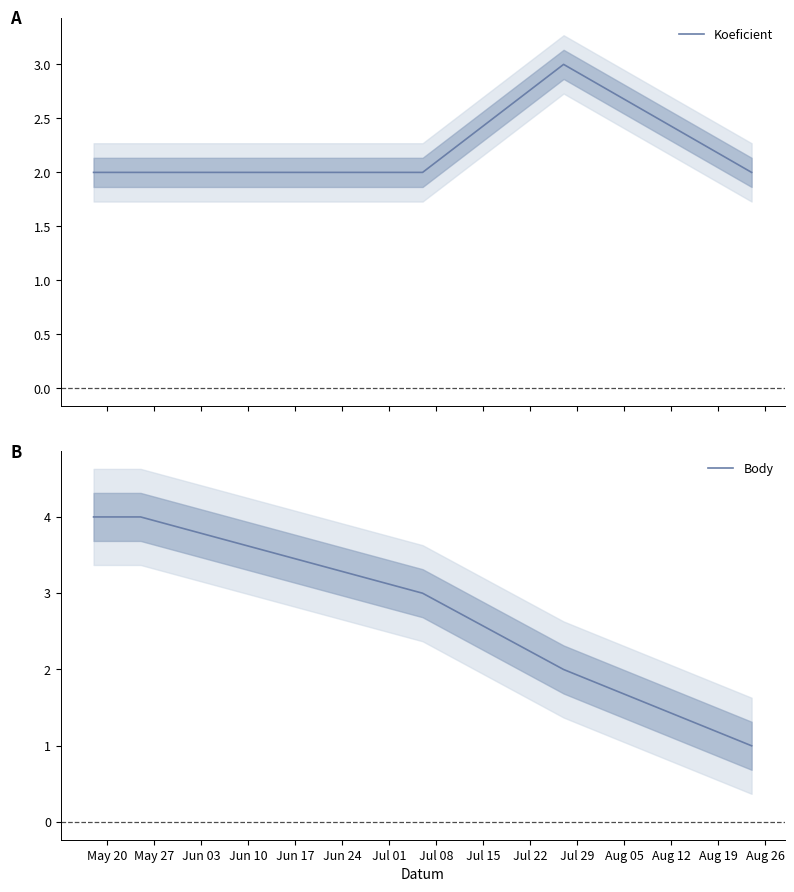

What is the maximum value for Koeficient?

3